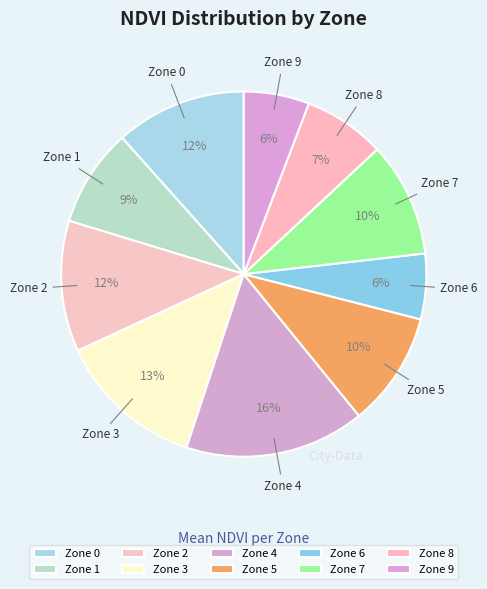

What is the largest slice in the pie chart?

Zone 4